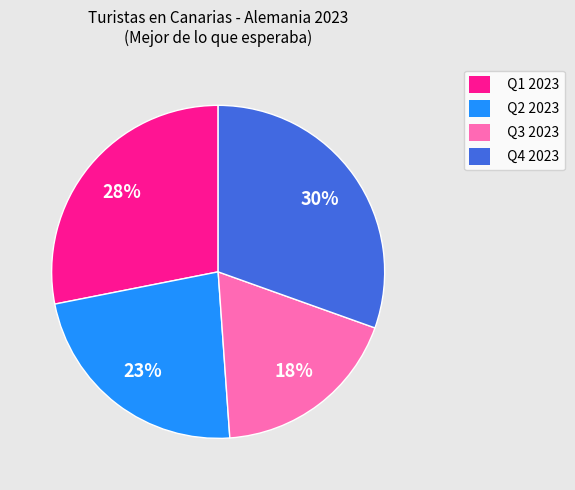

How many slices are in this pie chart?

4